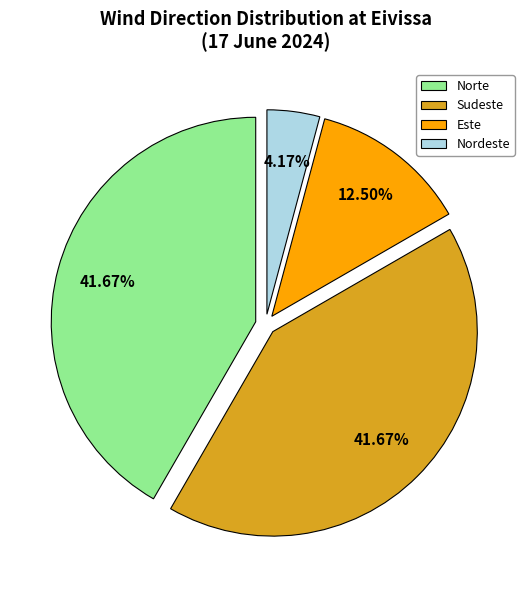

Count the number of slices in the pie.

4